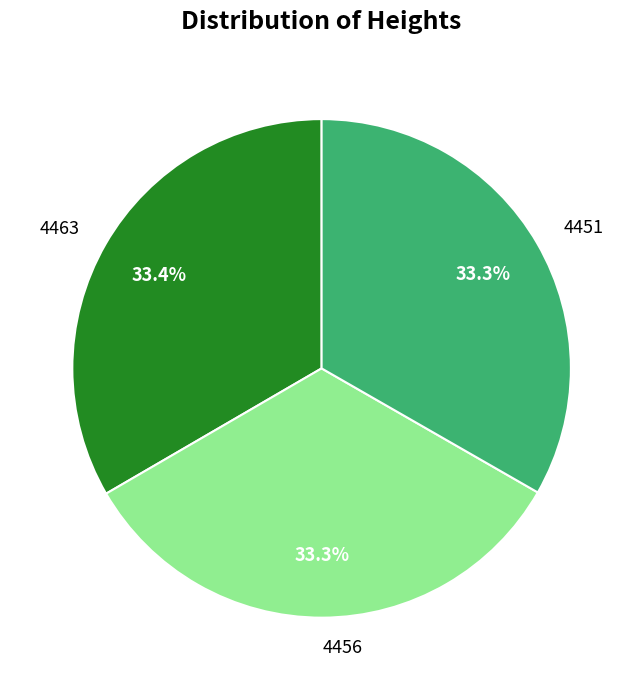

How many segments does this pie chart have?

3